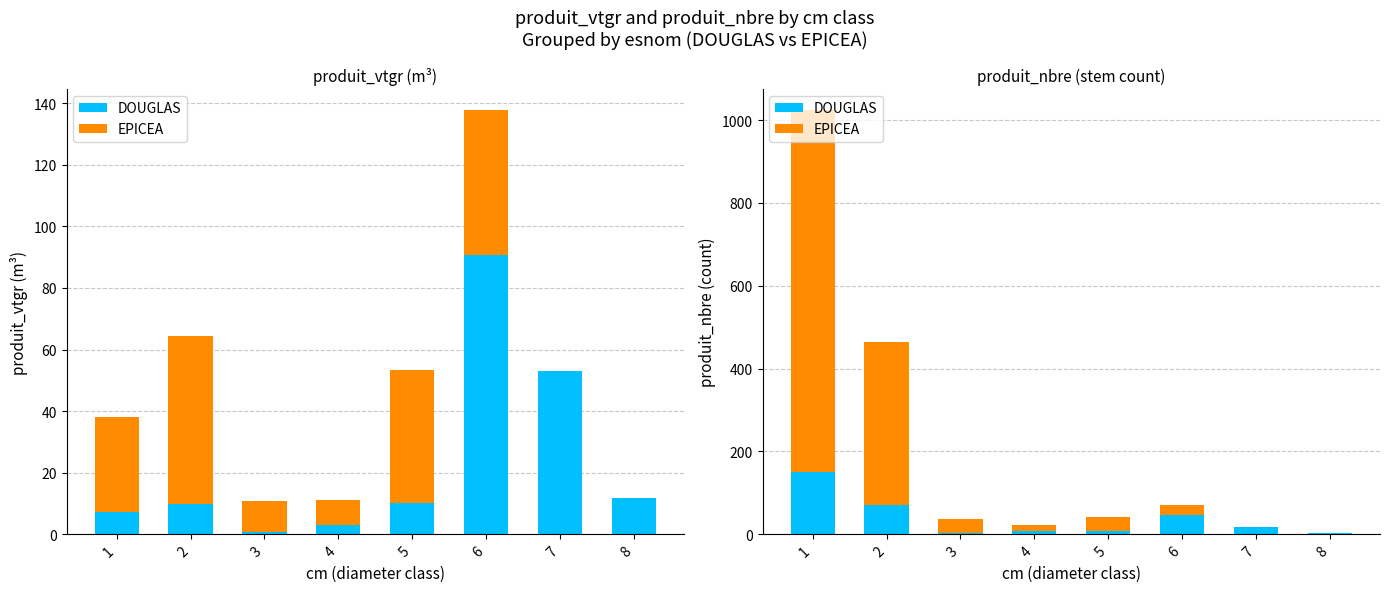

Which category has the lowest value in the EPICEA series?

7